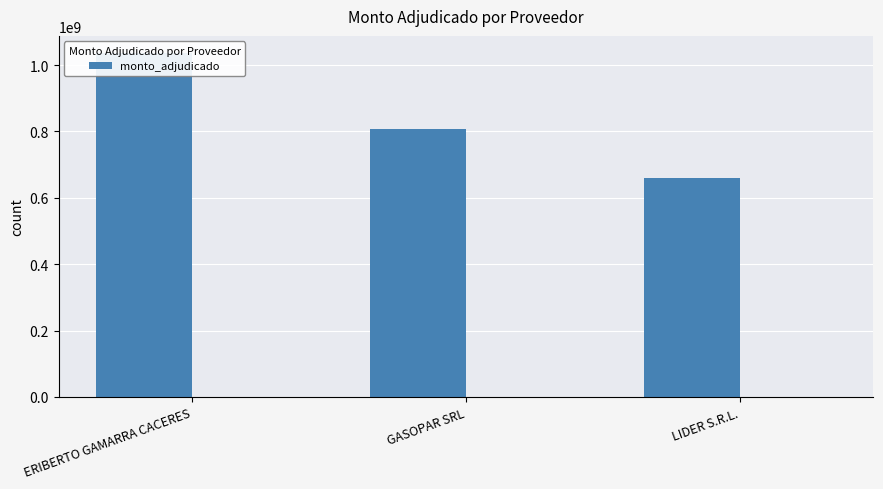

What is the difference between the values at GASOPAR SRL and LIDER S.R.L.?

146500000